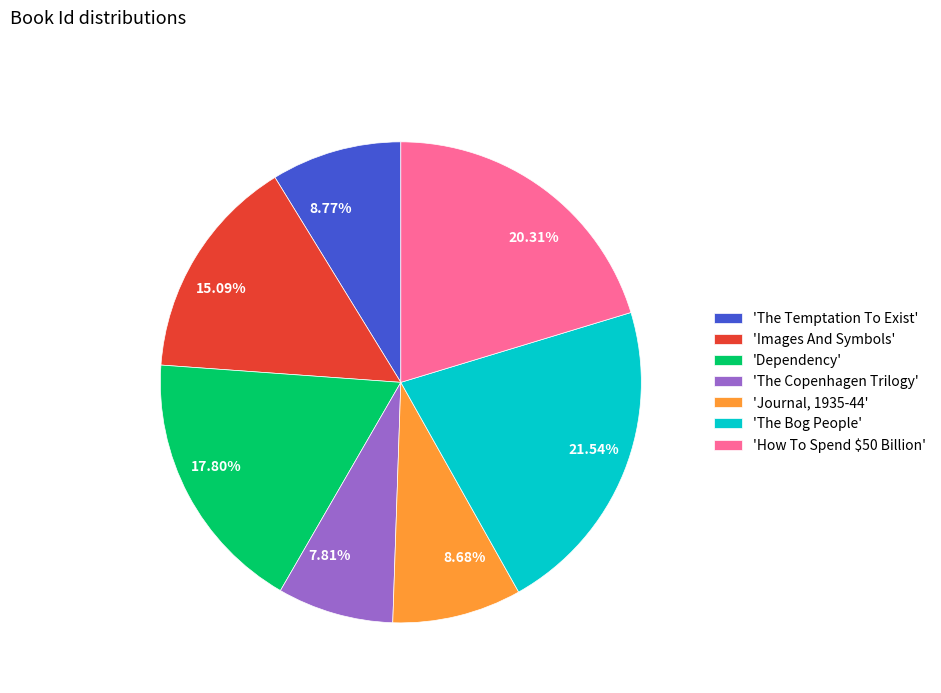

Does any single category account for the majority?

No